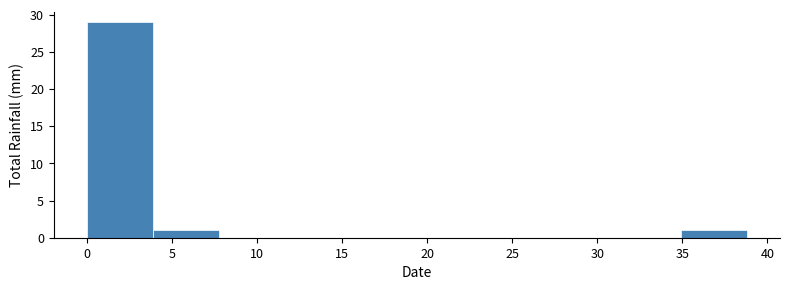

Reading left to right, transcribe this chart: for each bar, give the range it covers on the x-axis and its height. Neither the bar edges nor the heights are printed on the chart, so give them approximately, as read against the axes.

0.0 to 4.0: 29
4.0 to 8.0: 1
8.0 to 11.5: 0
11.5 to 15.5: 0
15.5 to 19.5: 0
19.5 to 23.5: 0
23.5 to 27.0: 0
27.0 to 31.0: 0
31.0 to 35.0: 0
35.0 to 39.0: 1